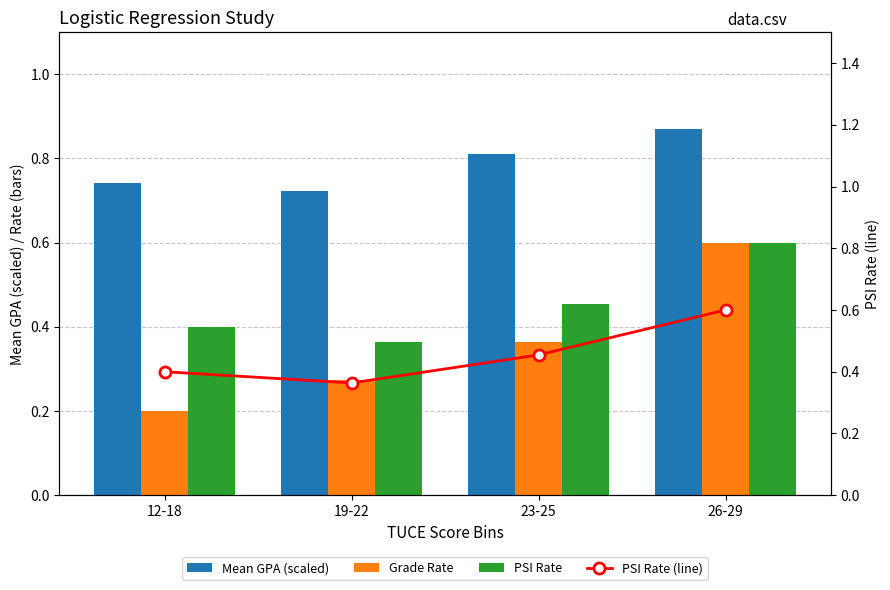

Does the chart contain stacked bars?

No